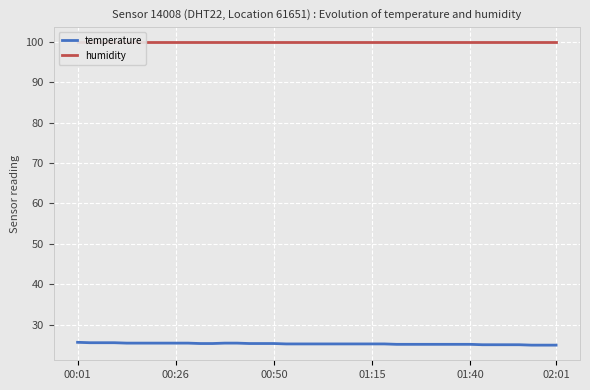

Is the value of temperature at 25 greater than the value of humidity at 31?

No